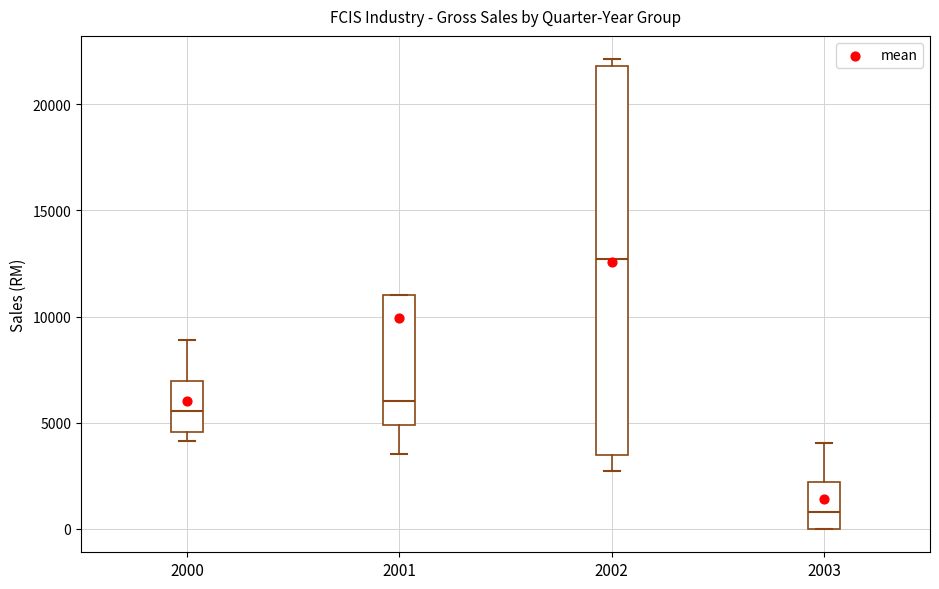

Which box is the tallest, from its lower edge to its upper edge?

2002